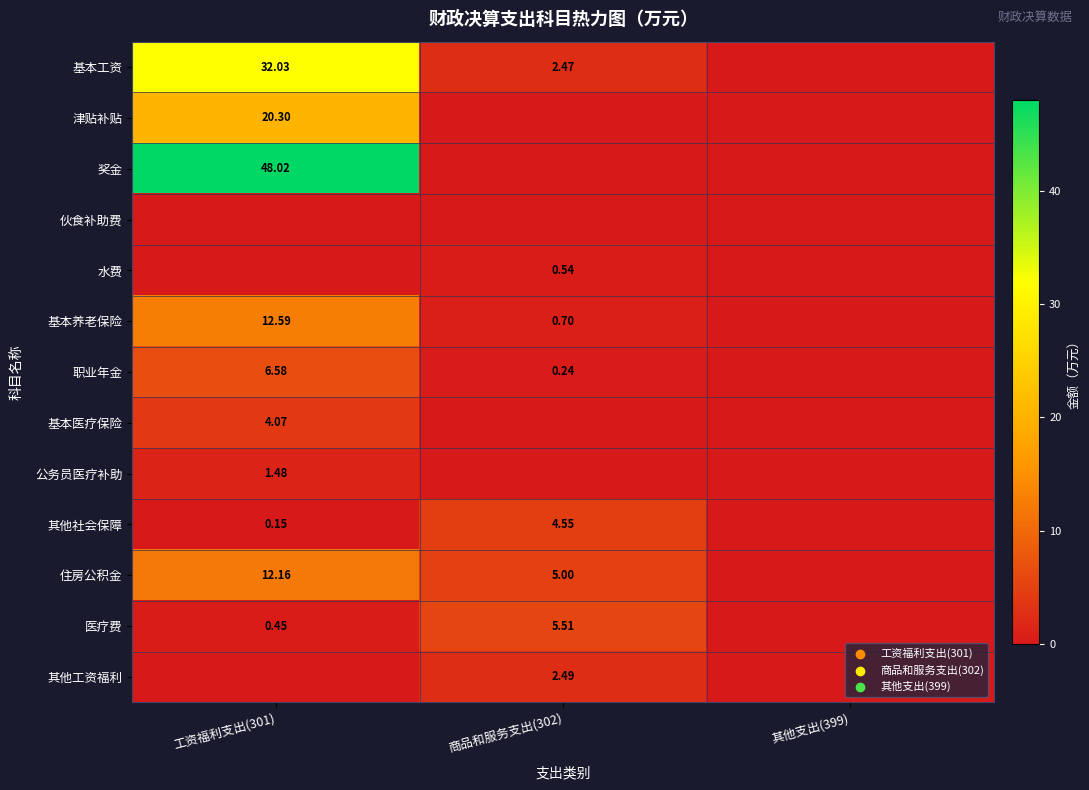

At how many categories does at least one series exceed 33?

1